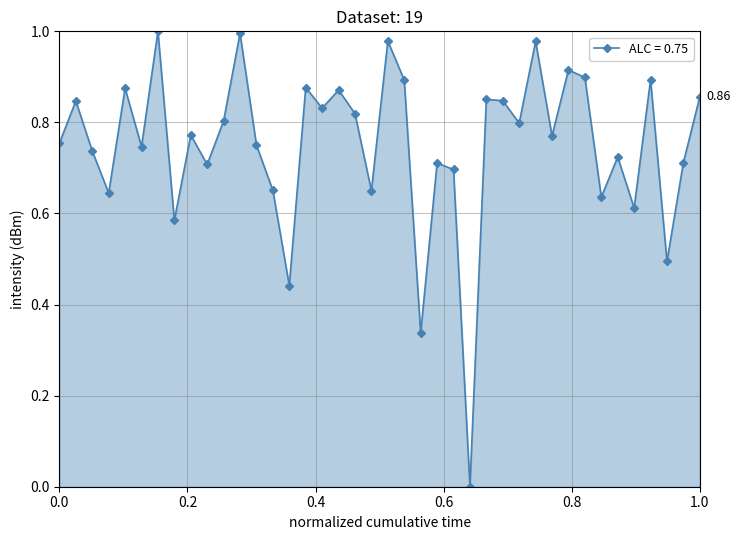

How many points are lower than both their immediate neighbors (excluding endpoints)?

14